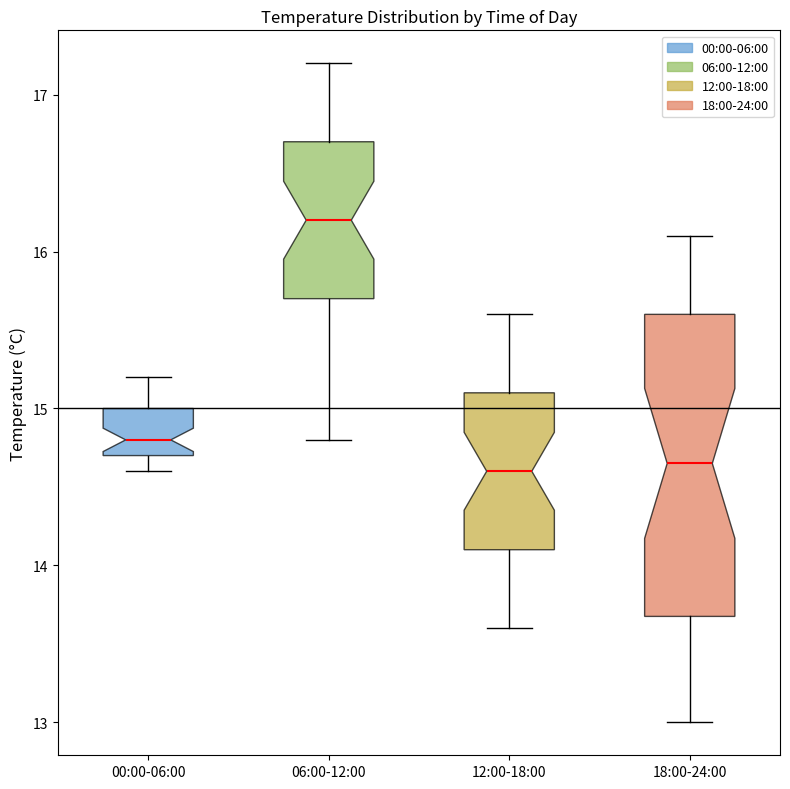

Comparing the boxes themselves (not the whiskers), which one is the tallest?

18:00-24:00